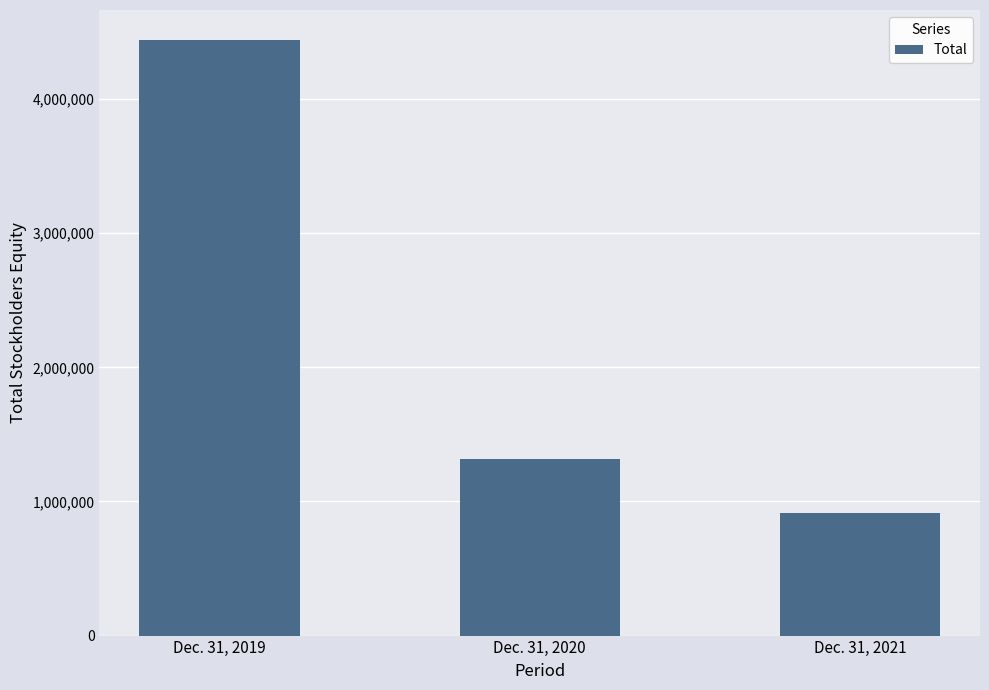

What is the change in value from Dec. 31, 2019 to Dec. 31, 2020?

-3124590